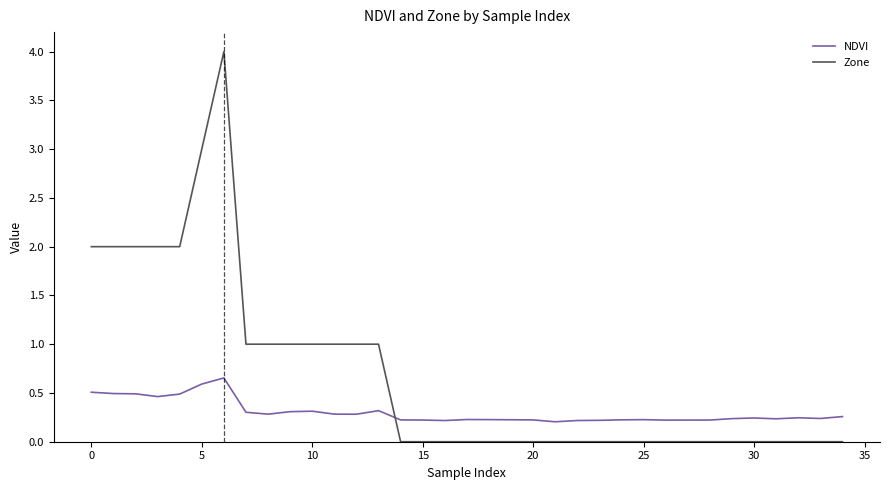

How many intersections are there between Zone and NDVI?

1